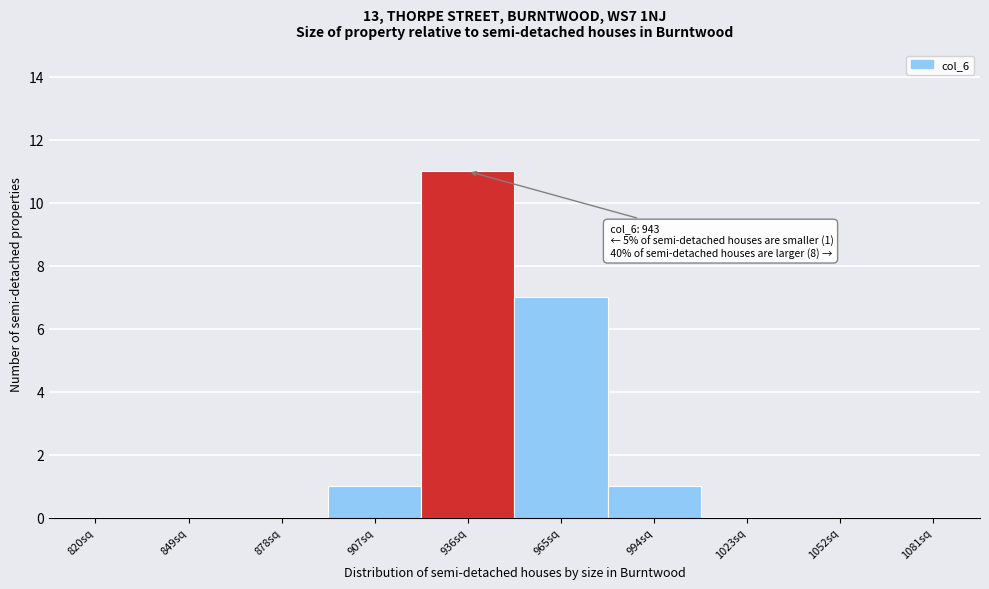

Reading left to right, extract all data points from this chart.

820sq=0	849sq=0	878sq=0	907sq=1	936sq=11	965sq=7	994sq=1	1023sq=0	1052sq=0	1081sq=0